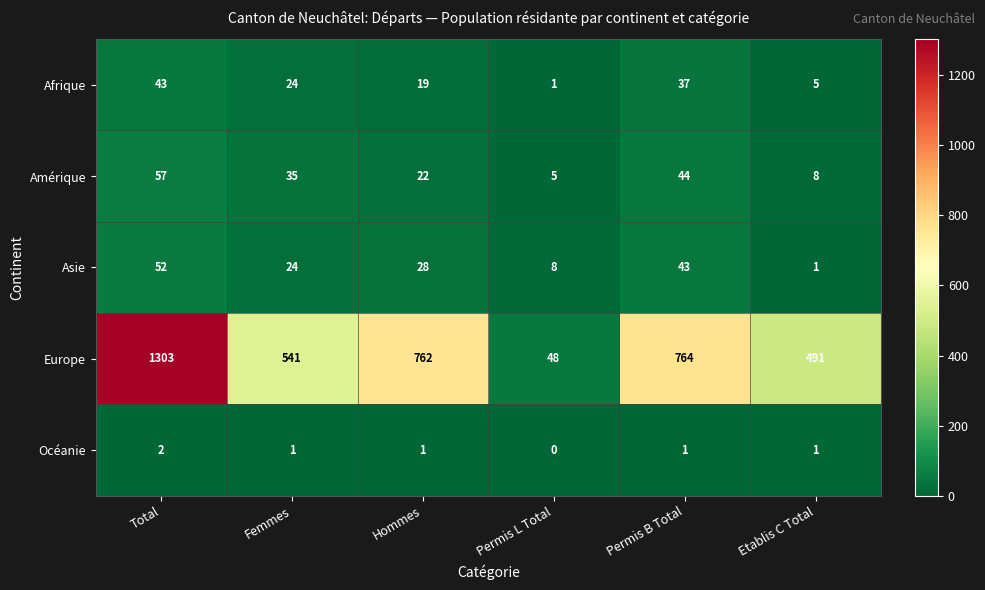

Which category has the lowest value across all series?

Permis L Total